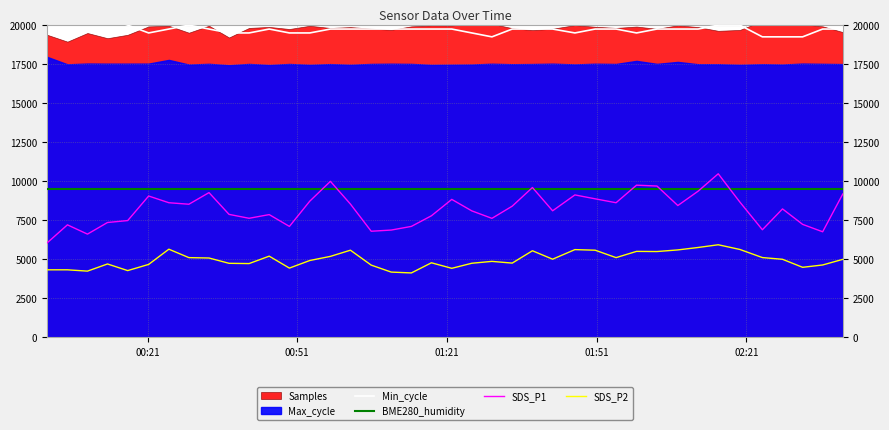

How many categories are shown in the chart?

40